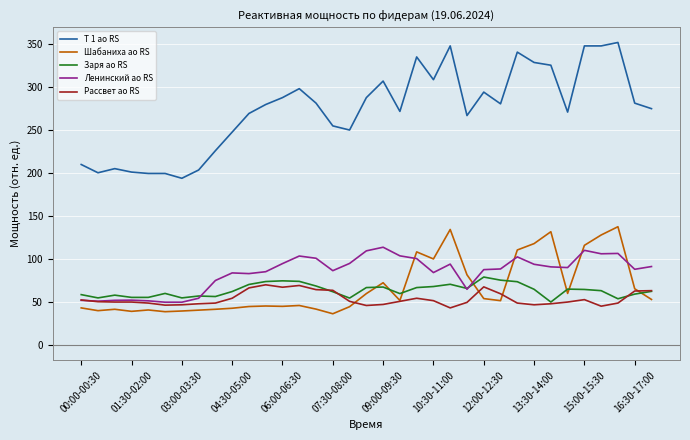

True or false: Т 1 ао RS and Заря ао RS cross at least once.

False